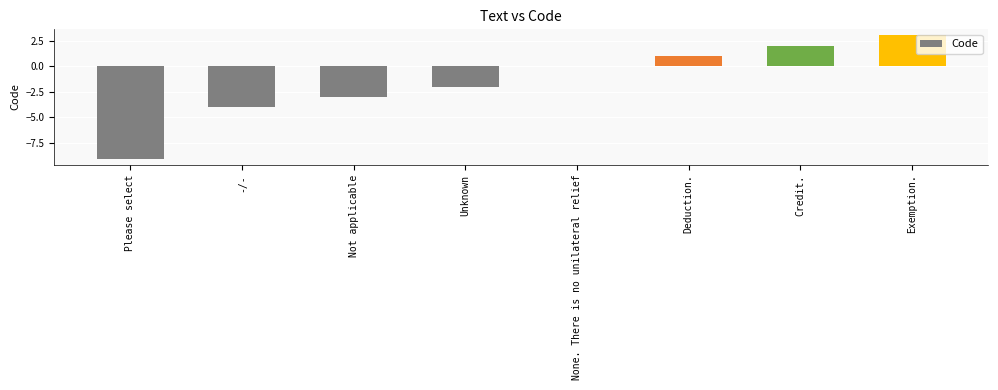

What is the sum of all values?

-12